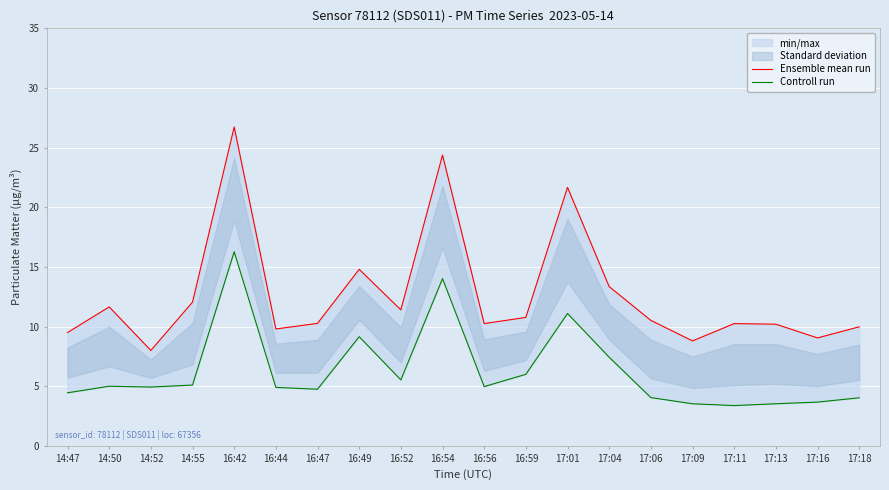

Is this an area chart (filled region under the line)?

No